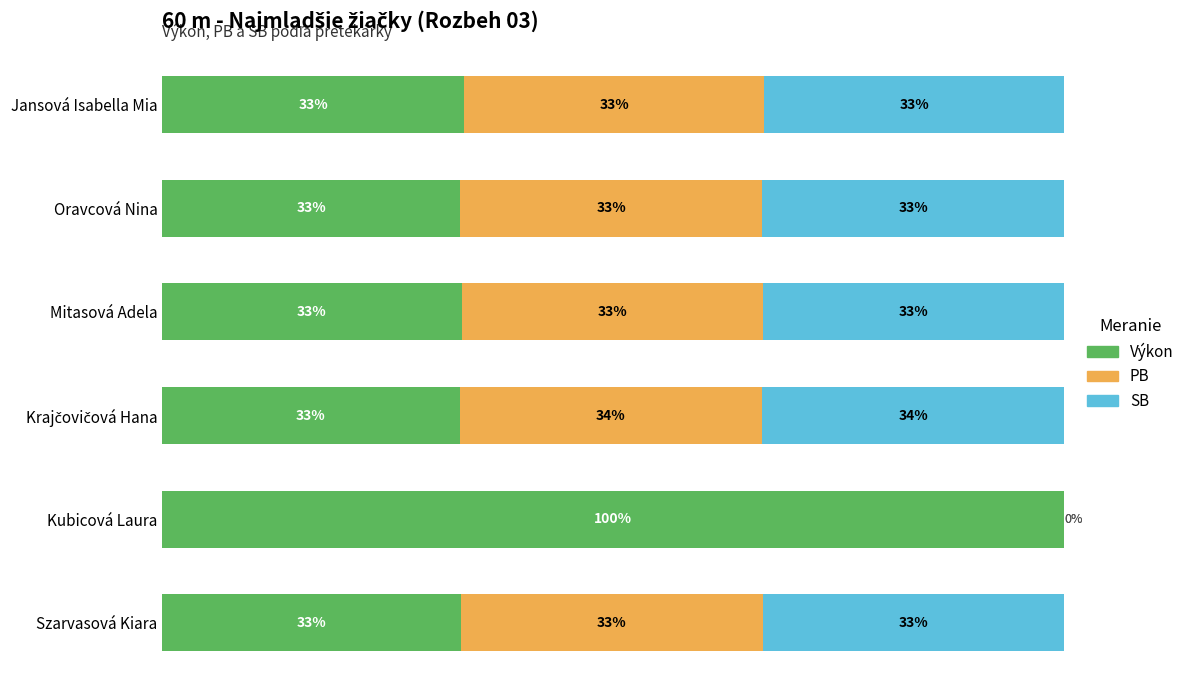

What are all the series names shown in the legend?

Výkon, PB, SB